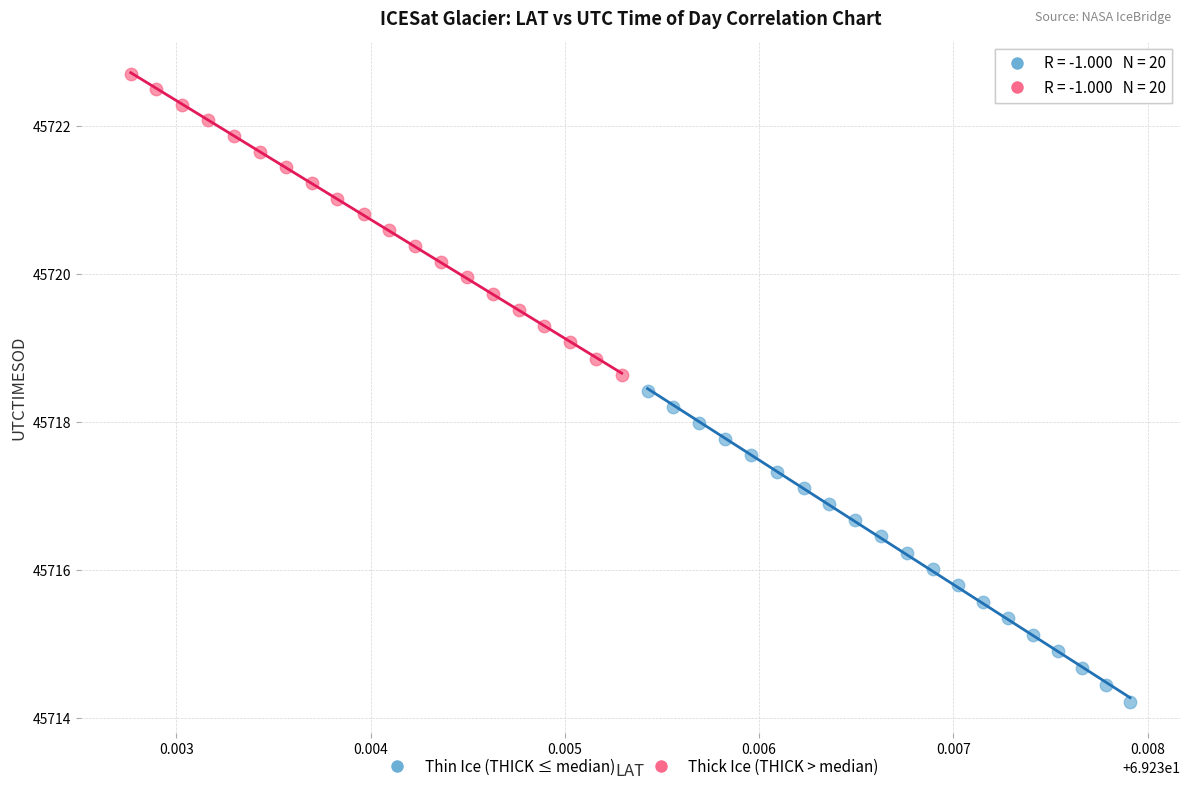

Which series has the widest spread of Y values?

Thin Ice (THICK ≤ median)